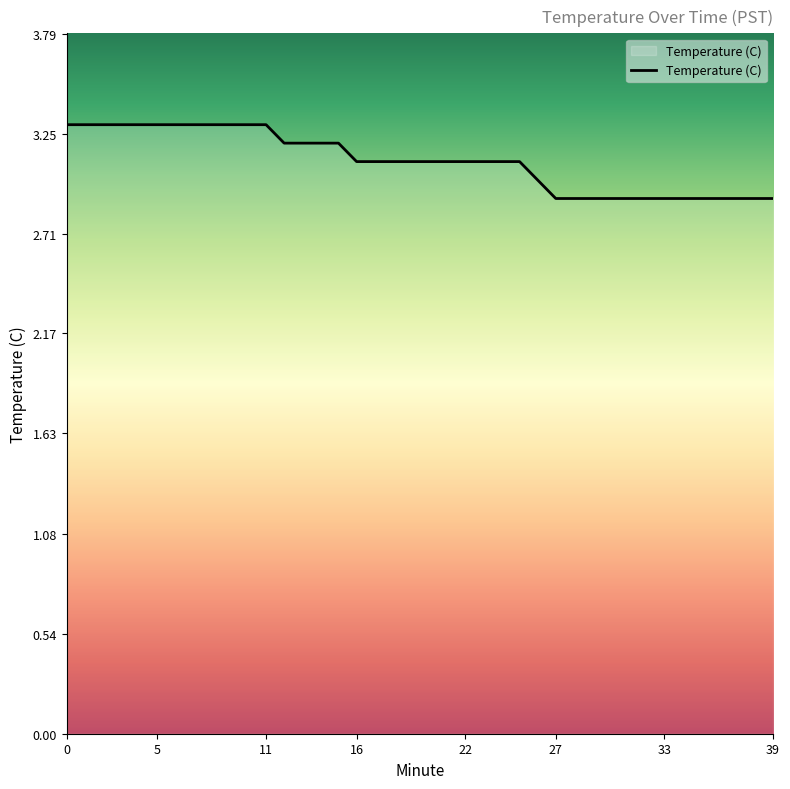

Does the chart have visible grid lines?

No